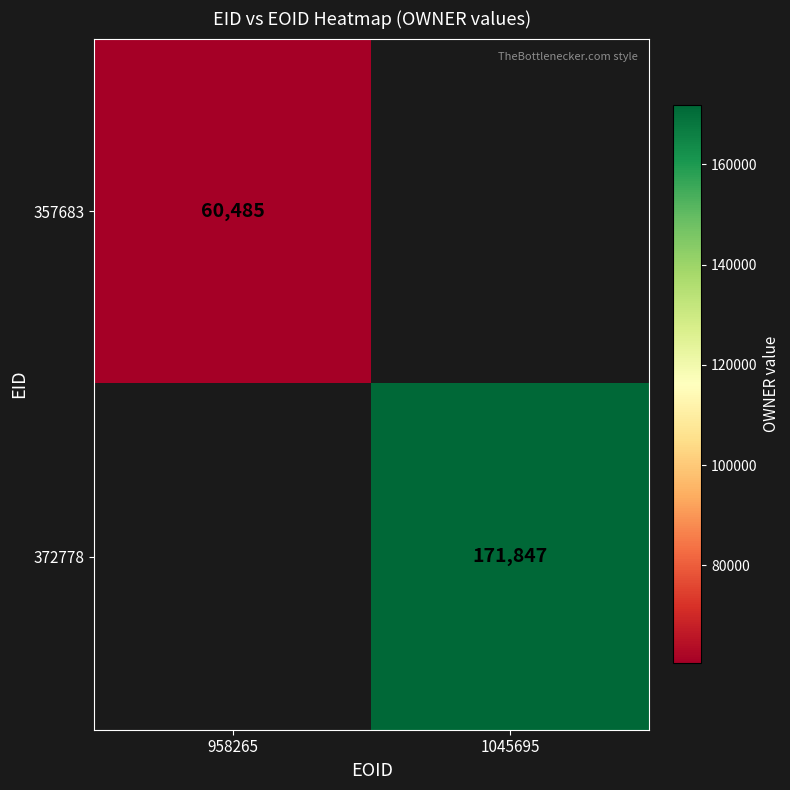

How many data points does each series have?

2